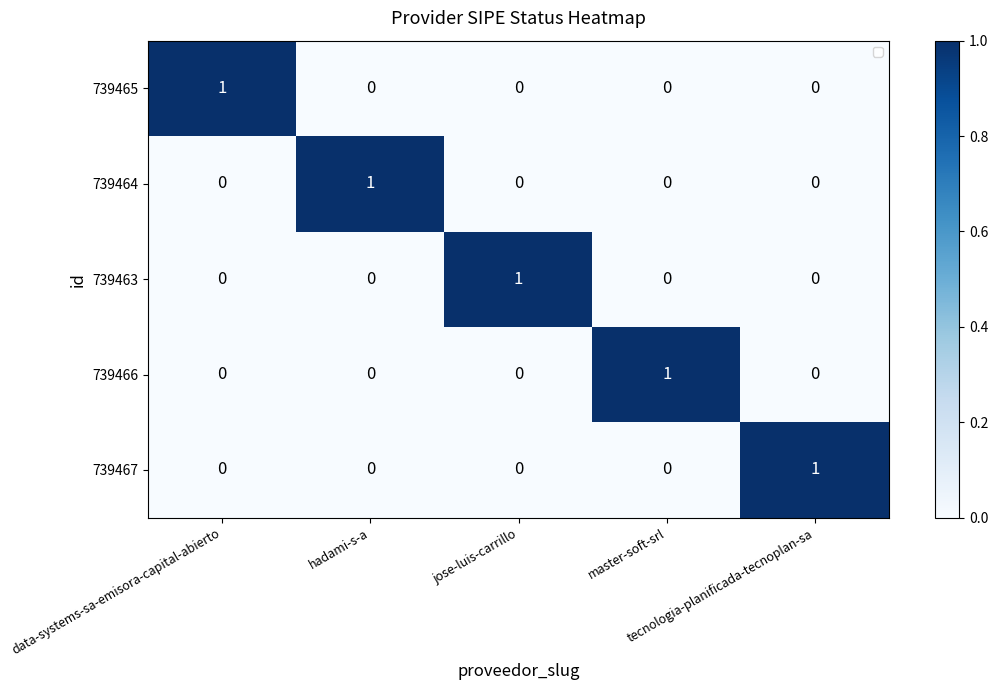

How many data points does each series have?

5